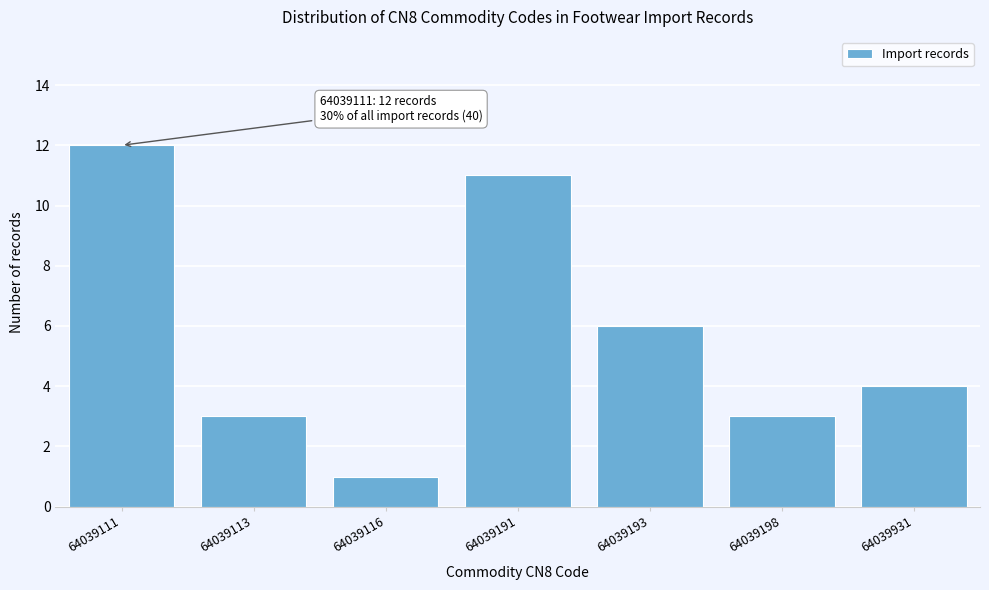

Reading right to left, what are all the values shown in this chart?

64039931=4	64039198=3	64039193=6	64039191=11	64039116=1	64039113=3	64039111=12